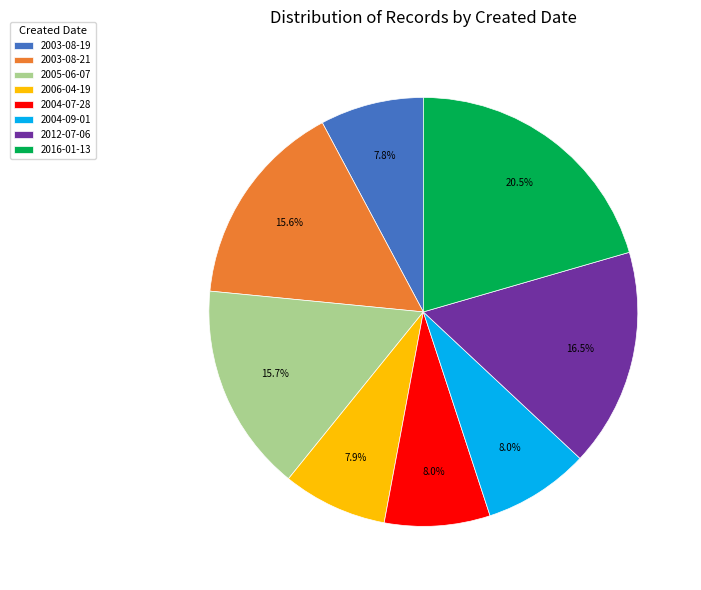

What is the total percentage of 2003-08-21 and 2004-07-28?

23.6%